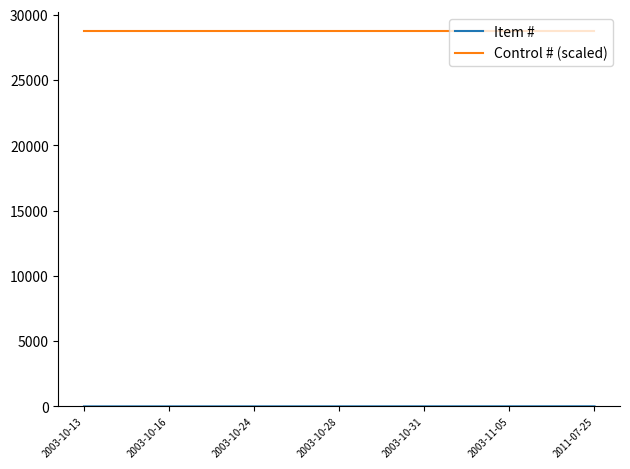

What is the minimum value for Control # (scaled)?

28738